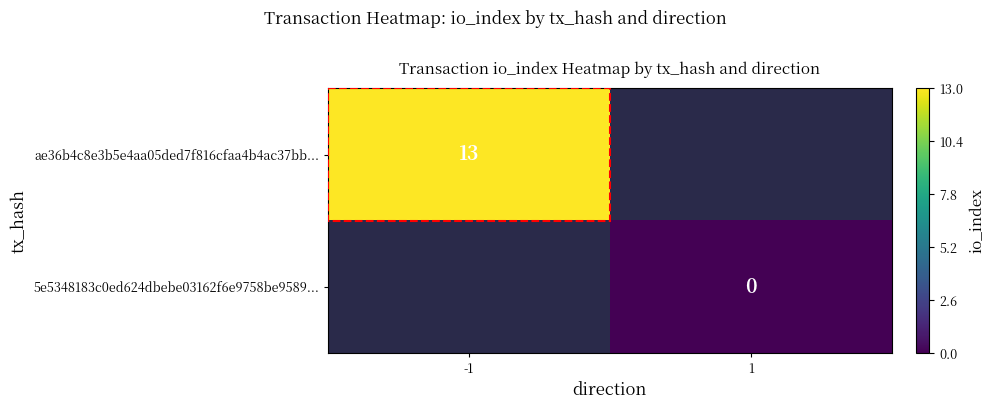

At -1, list the series in order from largest to smallest.

ae36b4c8e3b5e4aa05ded7f816cfaa4b4ac37bb..., 5e5348183c0ed624dbebe03162f6e9758be9589...